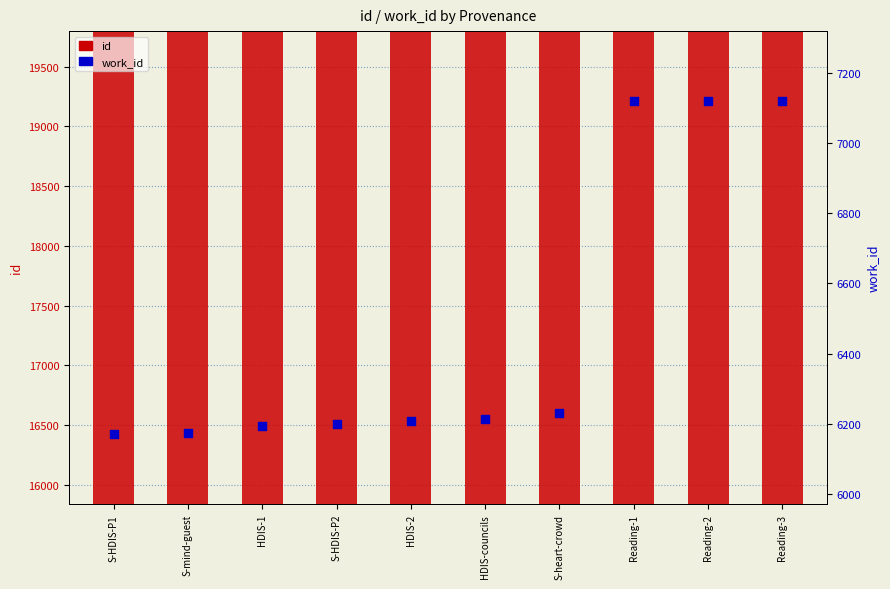

What is the total value across all series at HDIS-councils?

22669